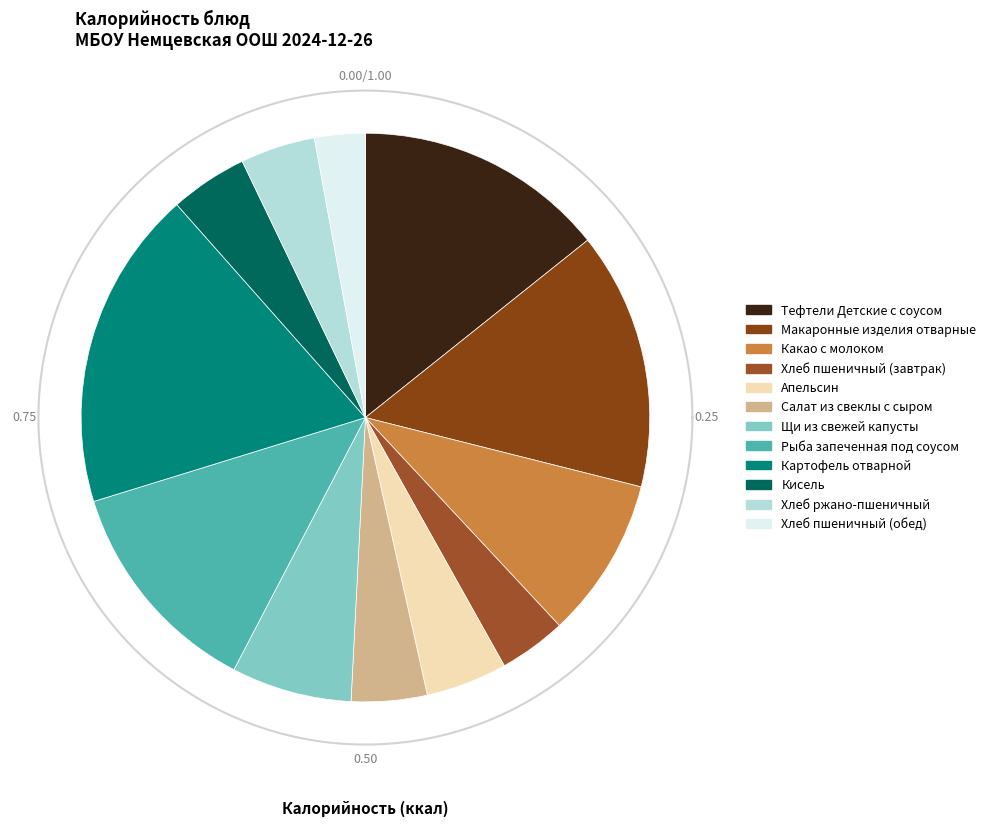

Does any single category account for the majority?

No